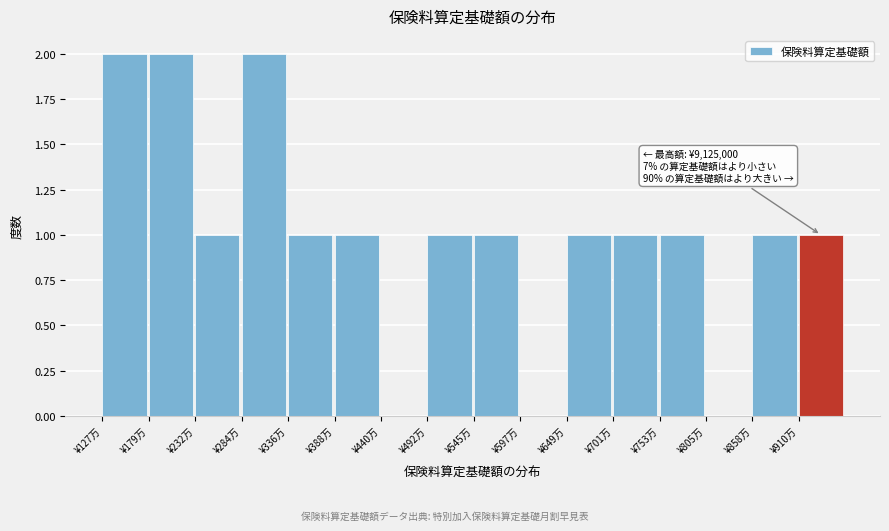

Reading right to left, transcribe all the data shown in this chart.

¥910万=1	¥858万=1	¥805万=0	¥753万=1	¥701万=1	¥649万=1	¥597万=0	¥545万=1	¥492万=1	¥440万=0	¥388万=1	¥336万=1	¥284万=2	¥232万=1	¥179万=2	¥127万=2